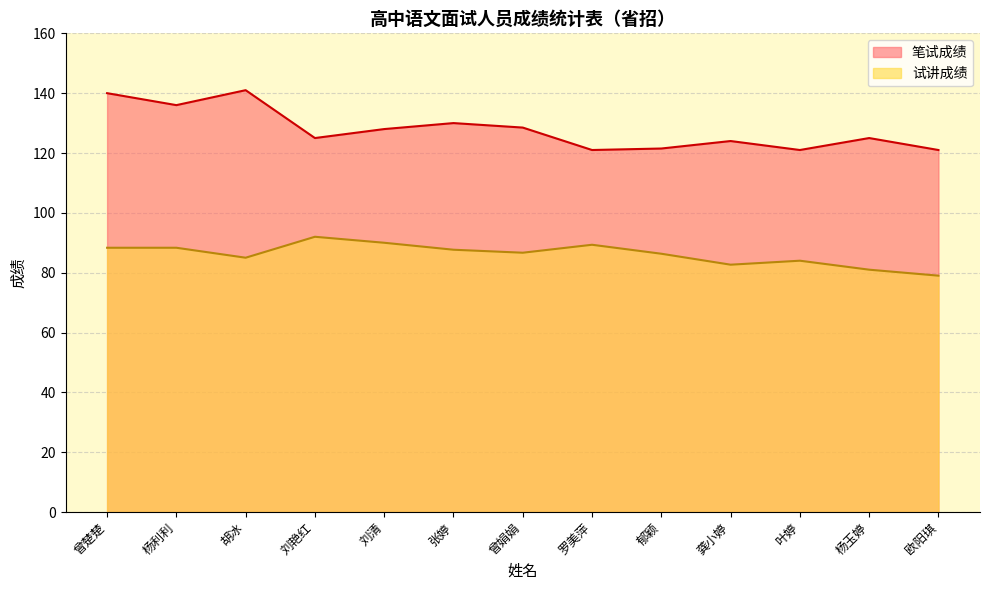

Between 刘清 and 杨玉婷, which is larger?

刘清